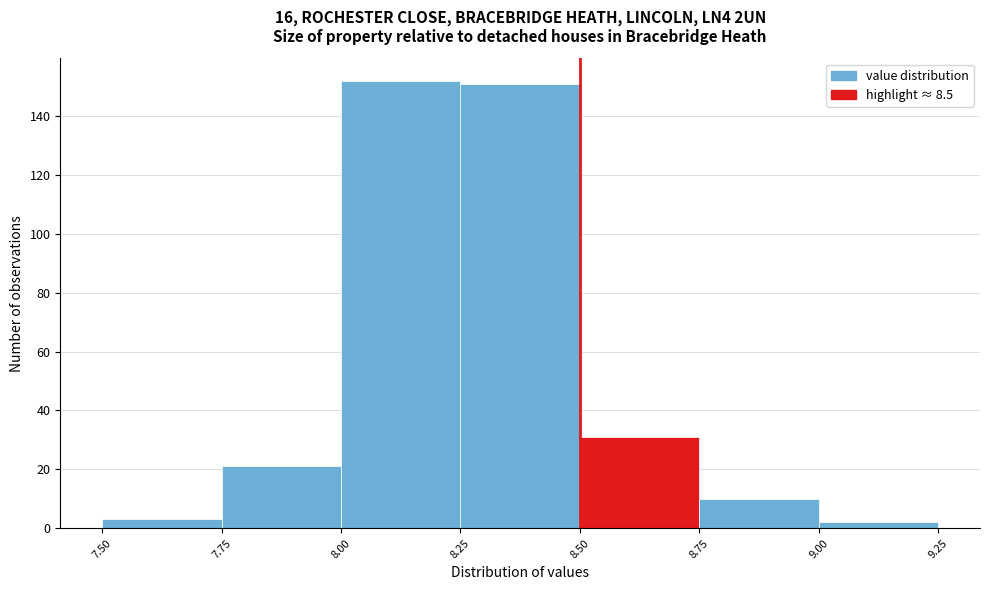

How tall is the bar that spans 8.50 to 8.75 on the x-axis? The values are not printed on the chart, so give them approximately, as read against the axis.

32